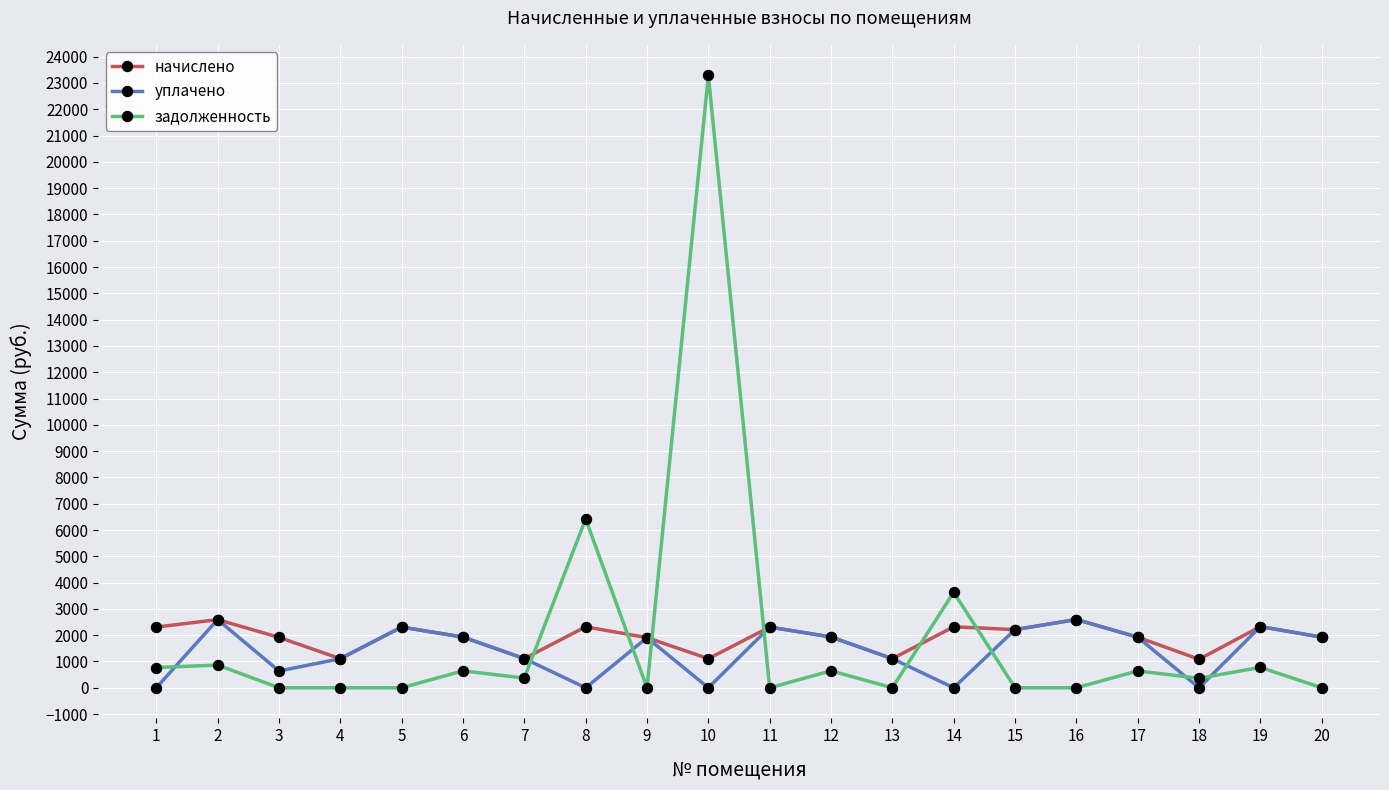

At which label does задолженность reach its peak?

10